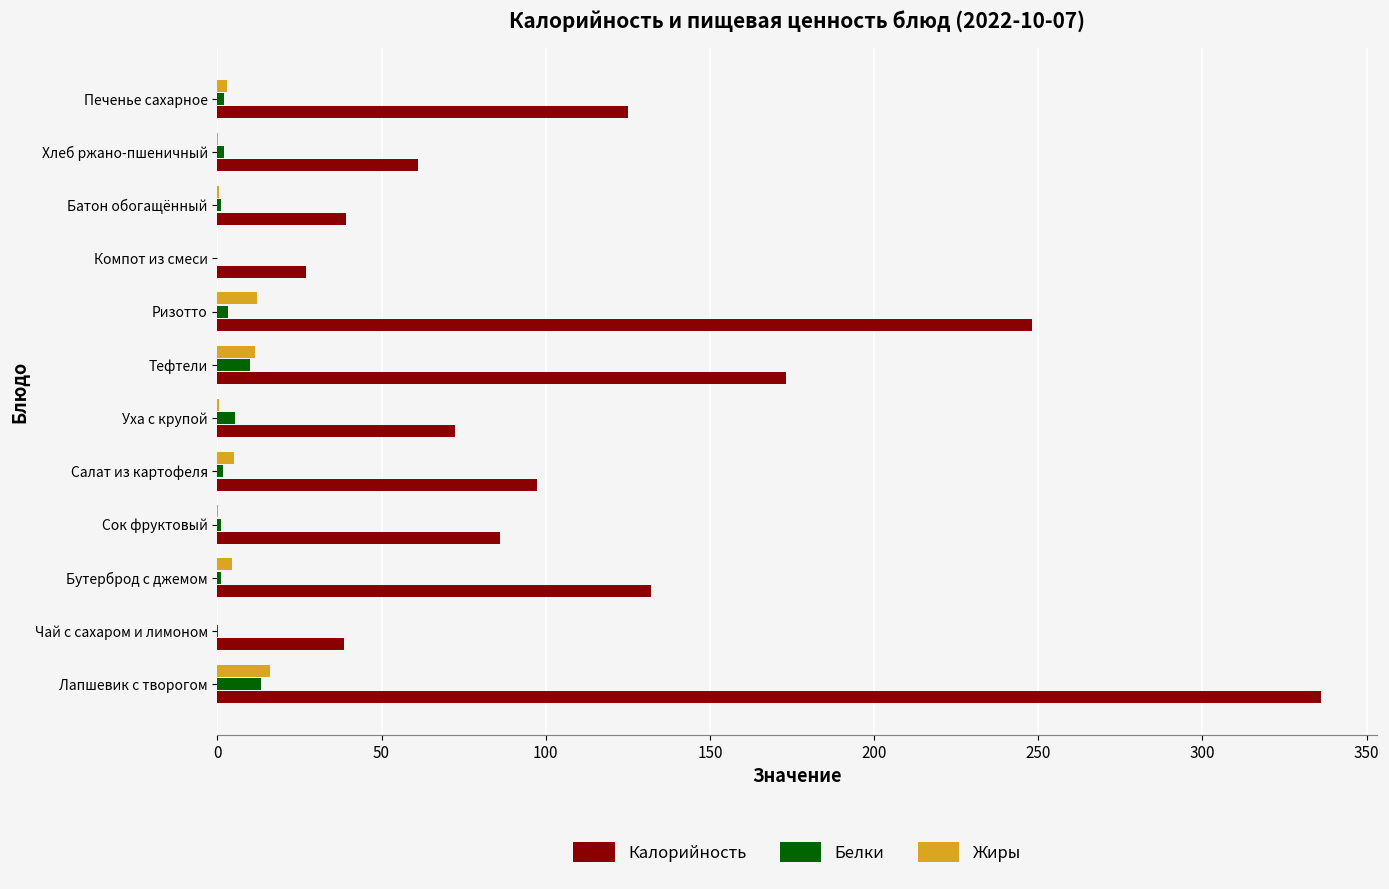

What is the average value of the Белки series?

3.4